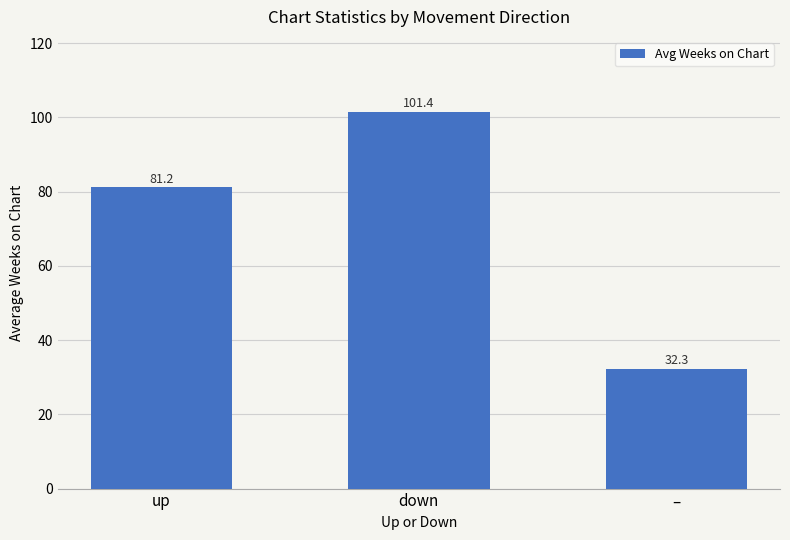

List the labels in order of value, largest first.

down, up, –